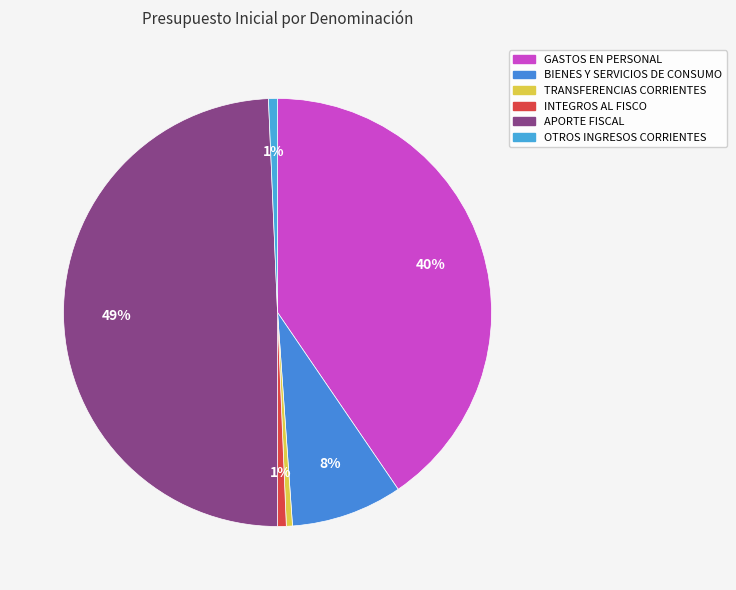

True or false: OTROS INGRESOS CORRIENTES accounts for 1% of the total.

True